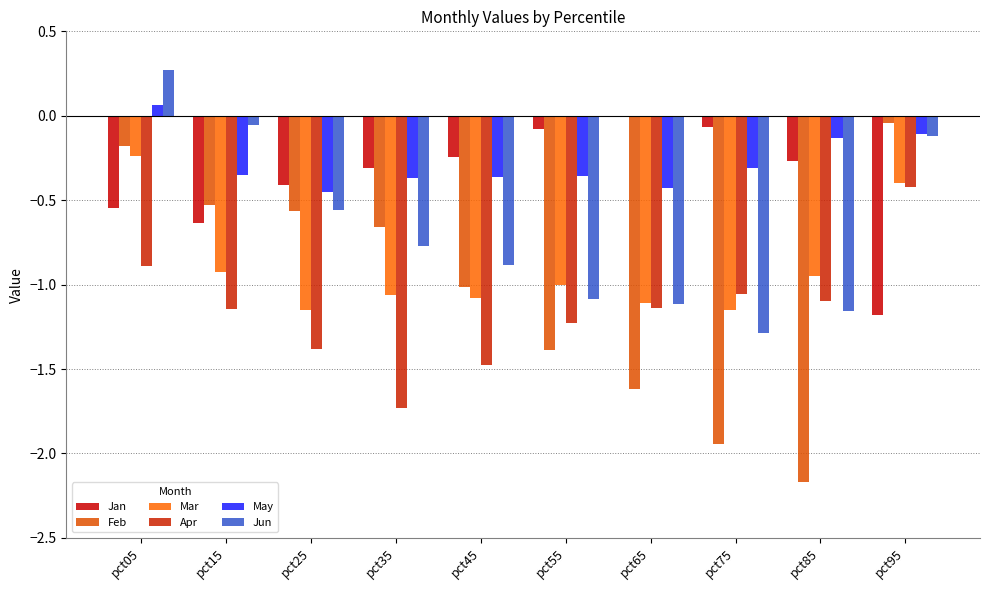

Which category has the highest value across all series?

pct05